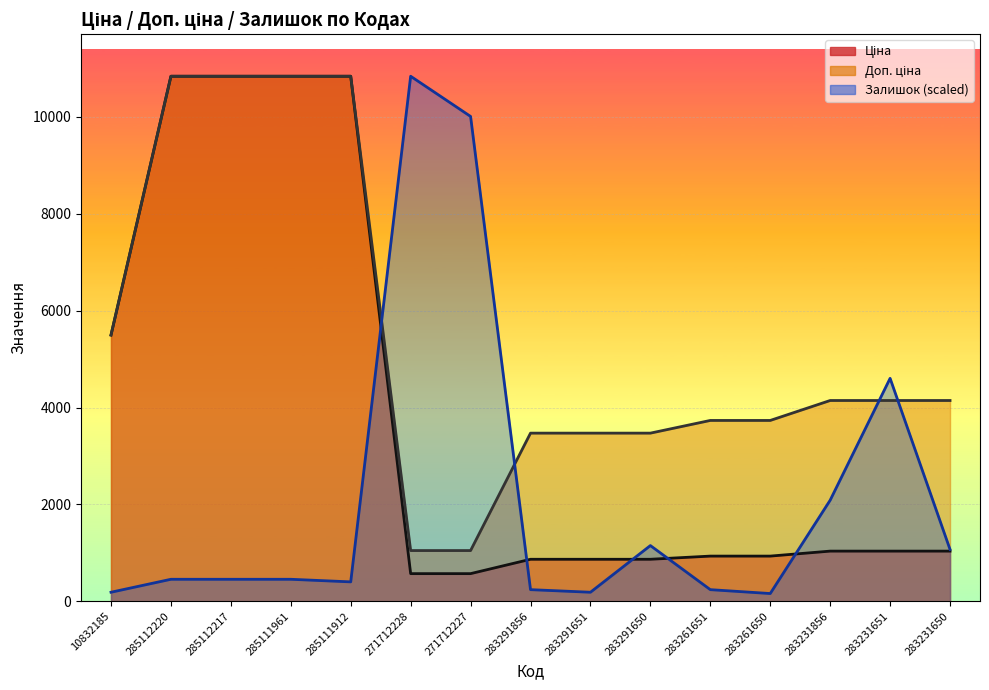

Which series has the largest range (max minus min)?

Залишок